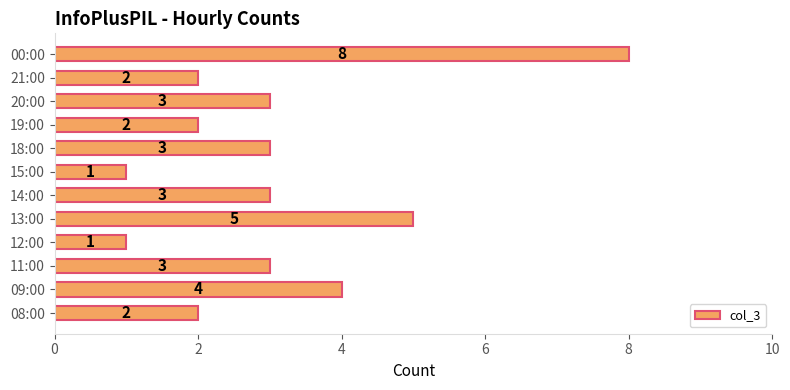

What is the approximate value at 14:00?

3